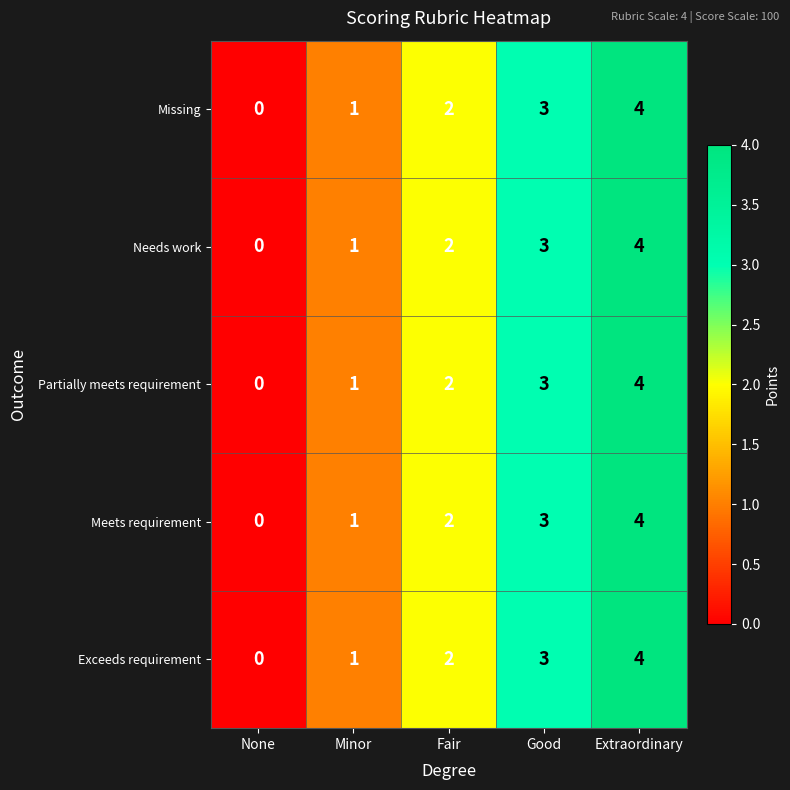

Is the value of Exceeds requirement at Fair greater than the value of Needs work at Good?

No